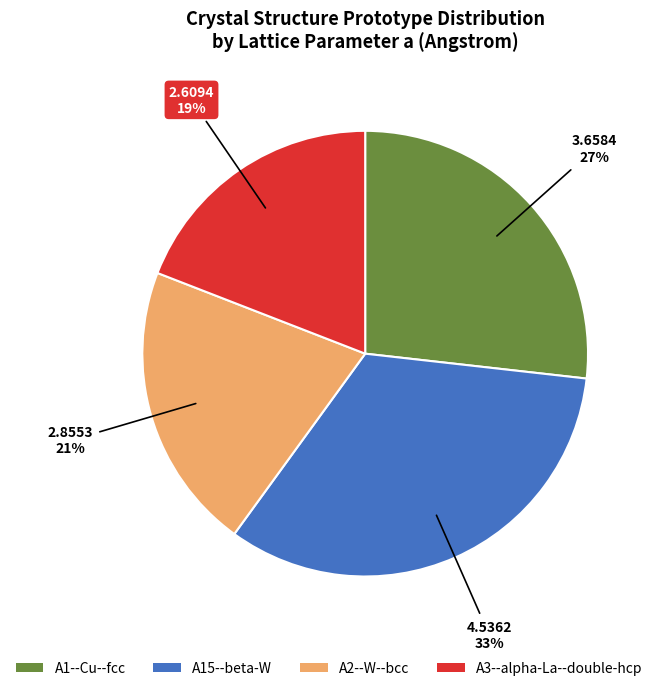

Does any single category account for the majority?

No